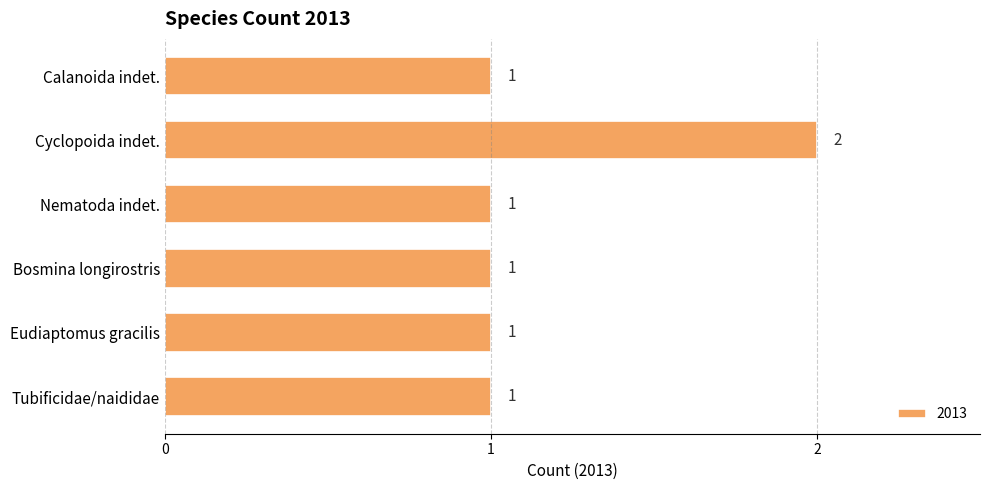

What is the label of the 5th bar from the top?

Eudiaptomus gracilis